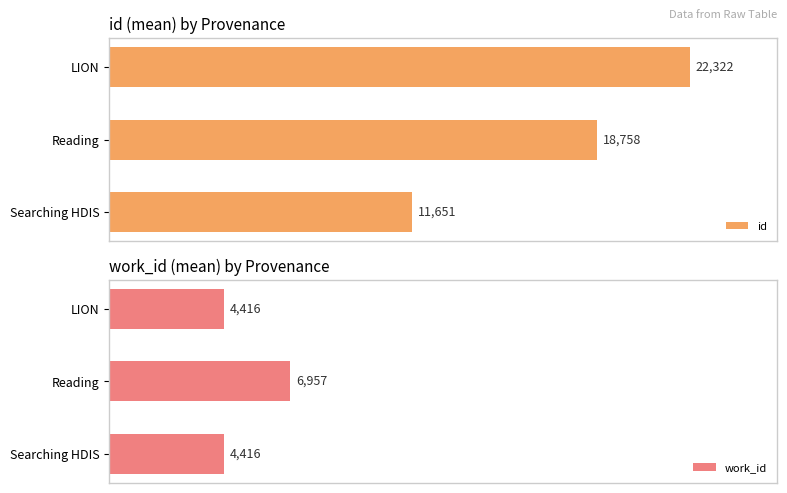

How many values in the id series are below 18757?

1